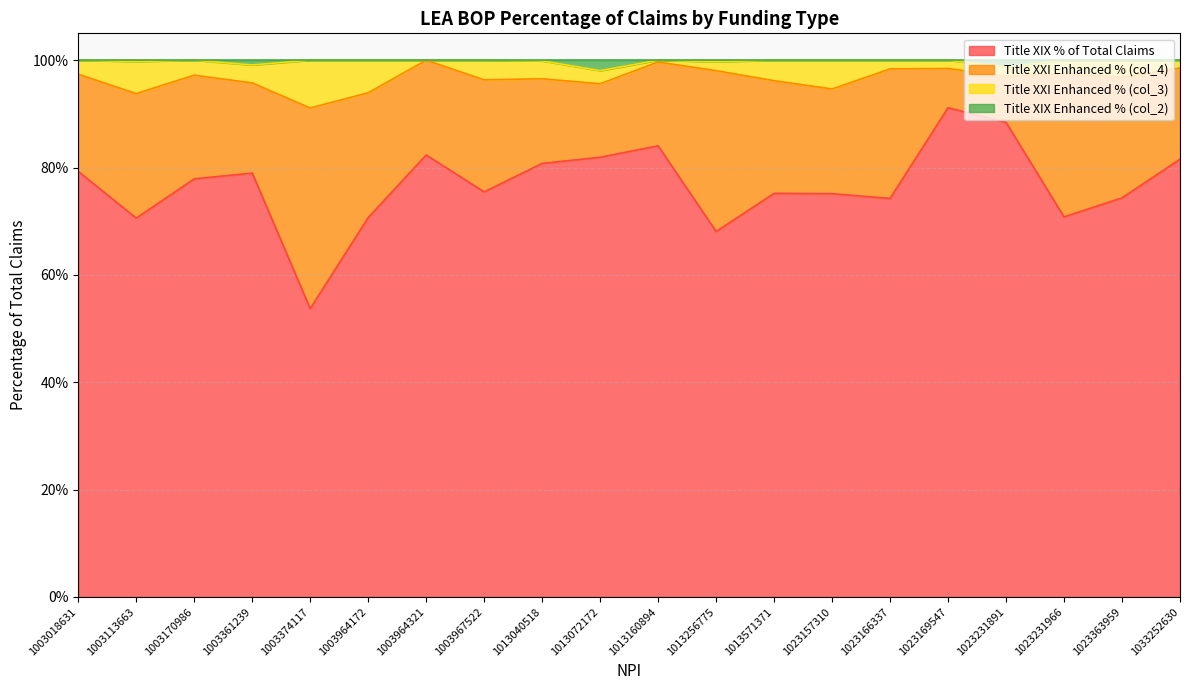

List the labels in order of Title XIX % of Total Claims value, smallest first.

1003374117, 1013256775, 1003113663, 1003964172, 1023231966, 1023166337, 1023363959, 1023157310, 1013571371, 1003967522, 1003170986, 1003361239, 1003018631, 1013040518, 1033252630, 1013072172, 1003964321, 1013160894, 1023231891, 1023169547